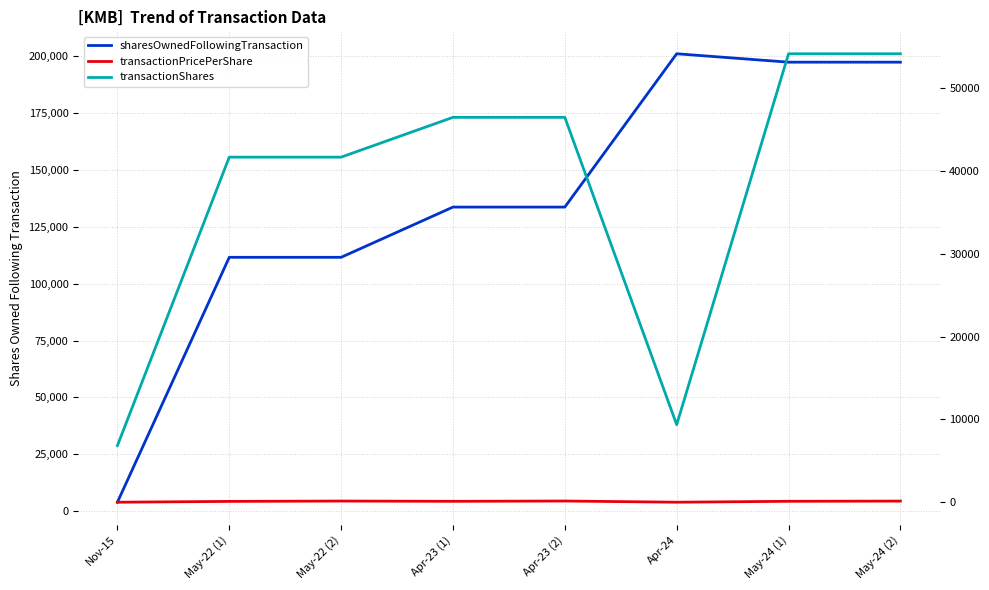

Which label corresponds to the largest value in the chart?

Apr-24